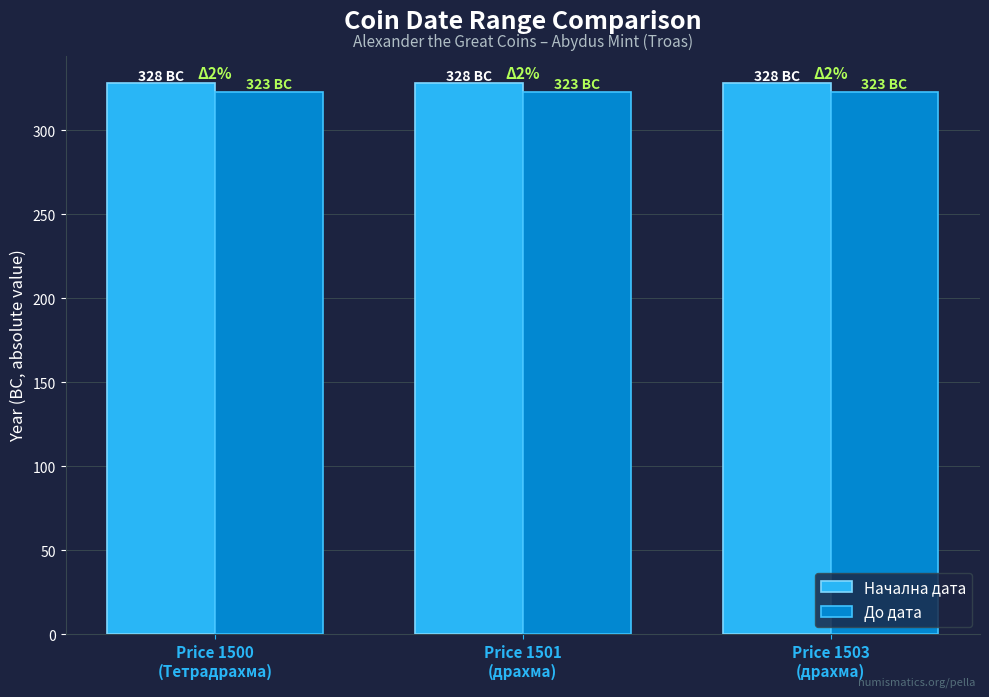

What is the lowest value of the Начална дата series?

328